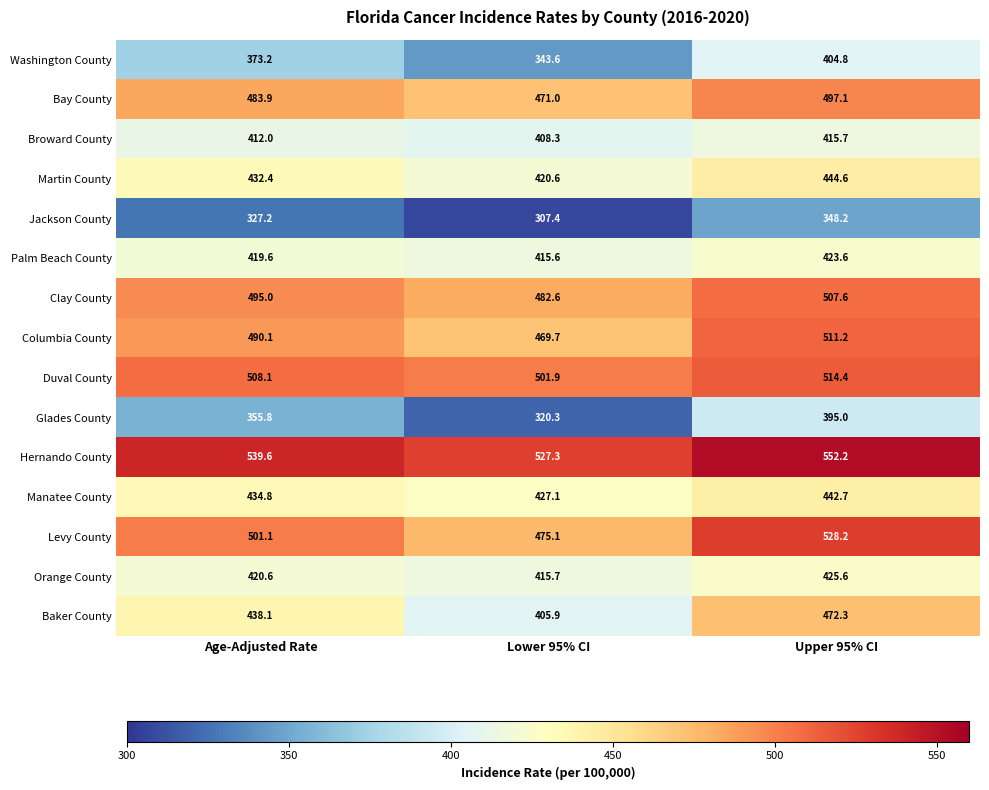

What is the greatest value displayed?

552.2